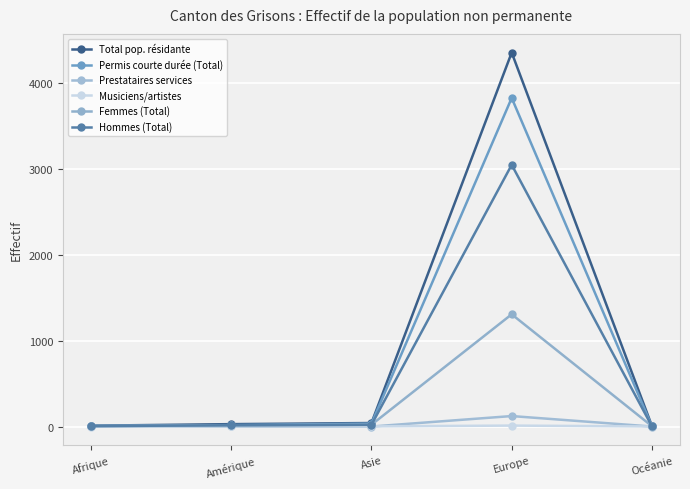

True or false: Hommes (Total) and Prestataires services cross at least once.

False